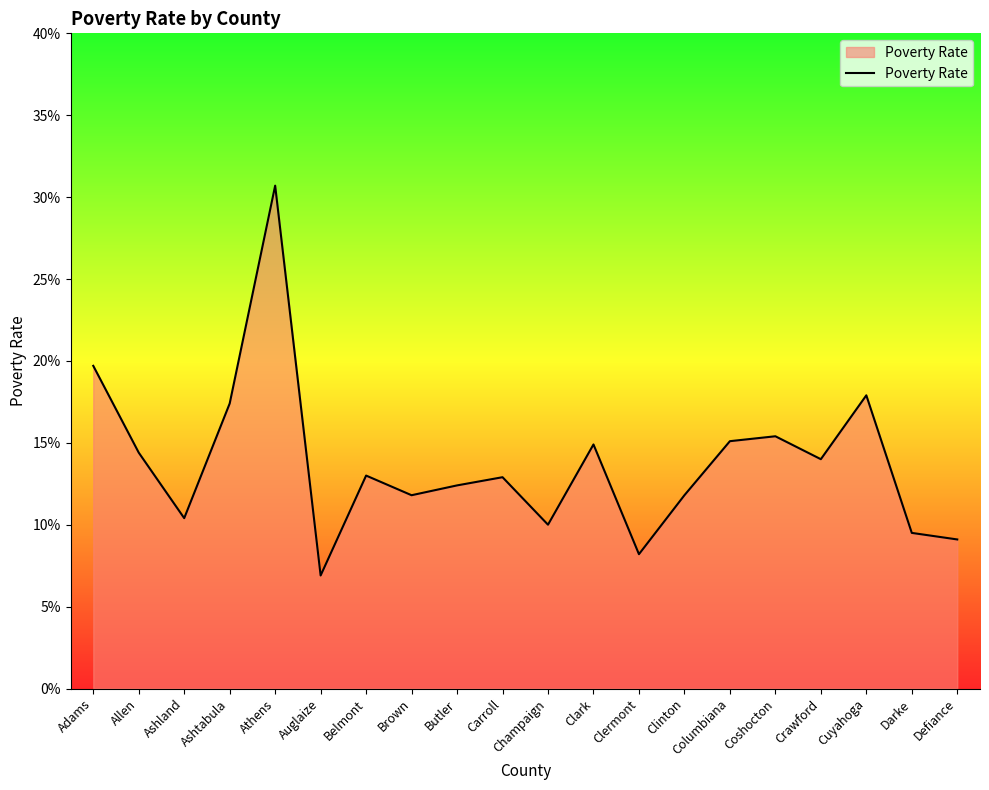

The value at Belmont is 0.2. True or false?

False